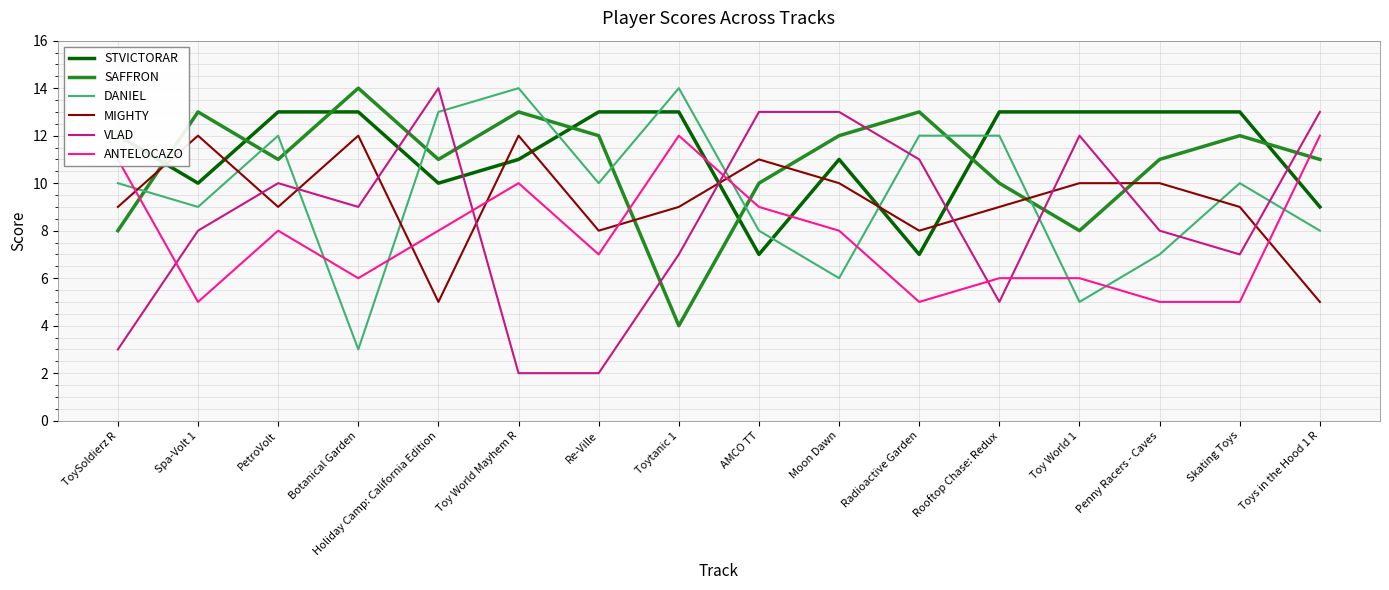

Which series has the largest total across all categories?

STVICTORAR